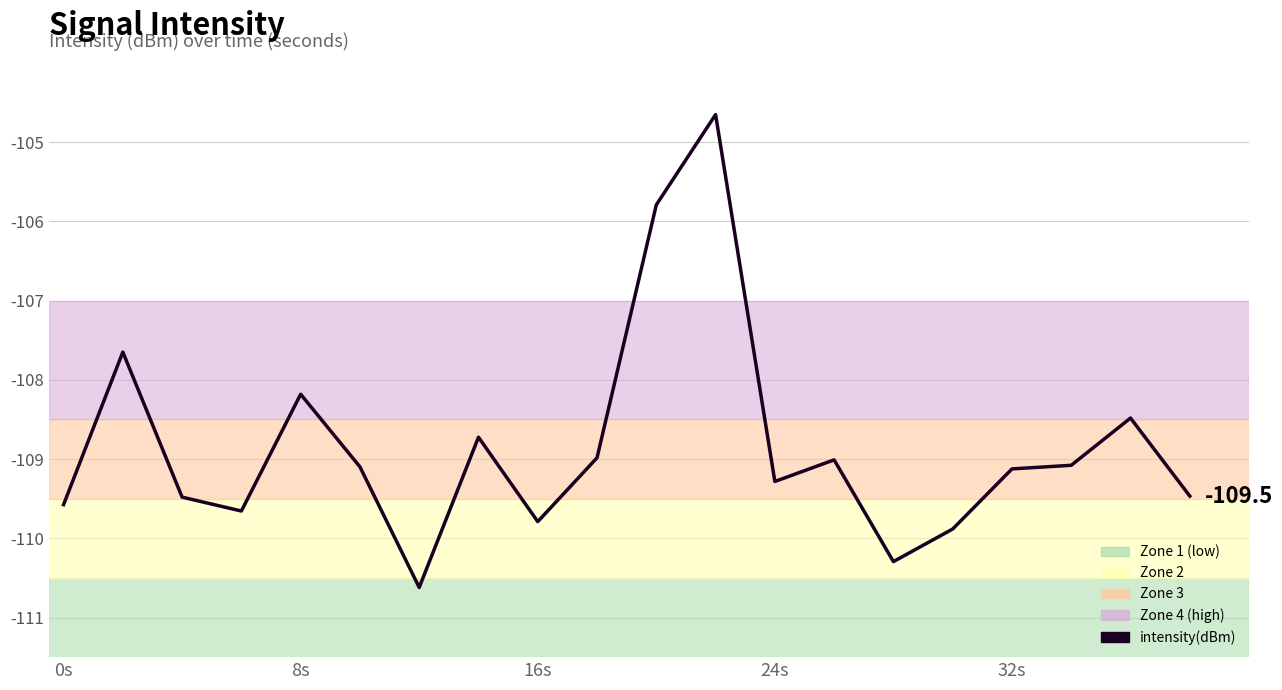

What is the smallest value displayed?

-110.6